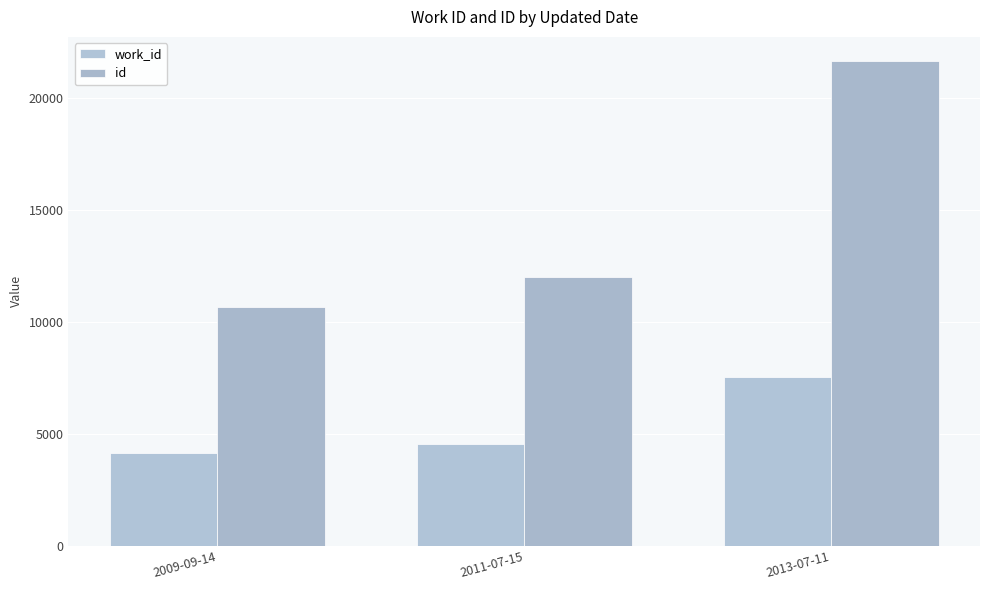

Which series has the widest spread of values?

id